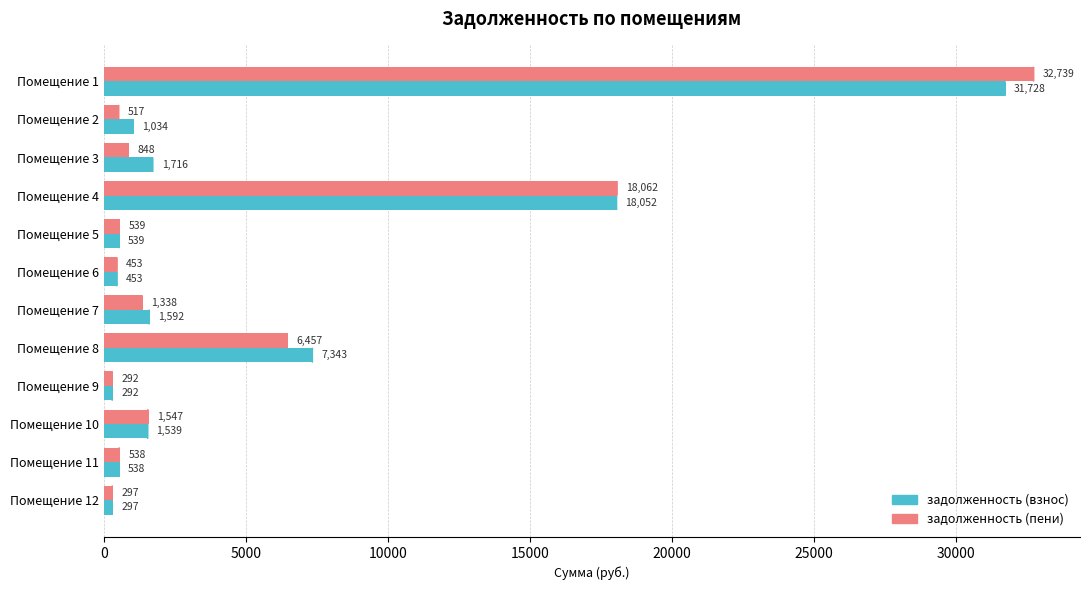

Count the number of data series in this chart.

2